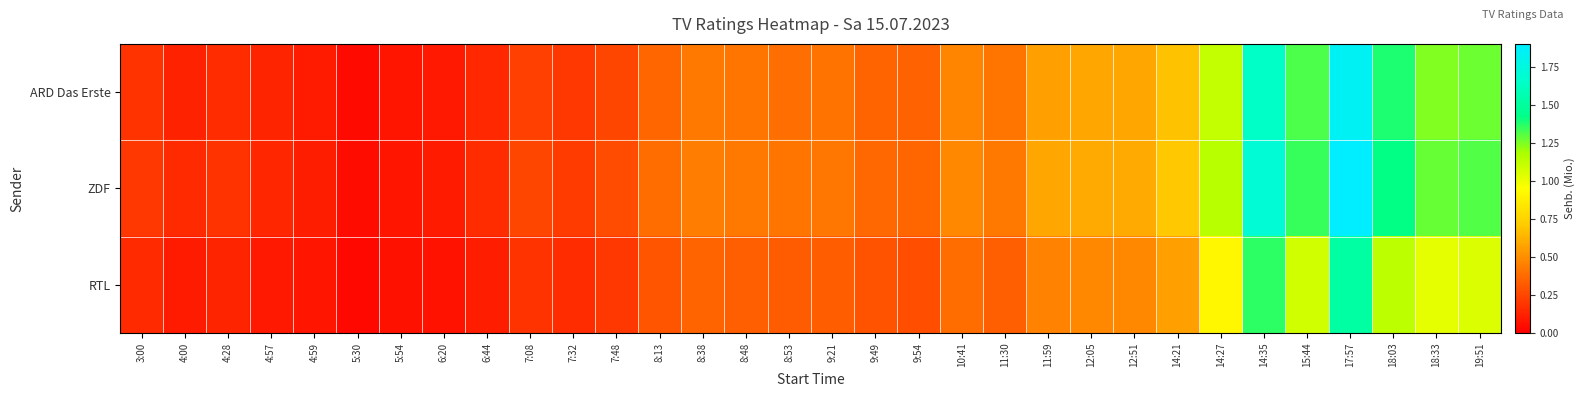

Rank the series by their average value, from highest to lowest.

ZDF, ARD Das Erste, RTL